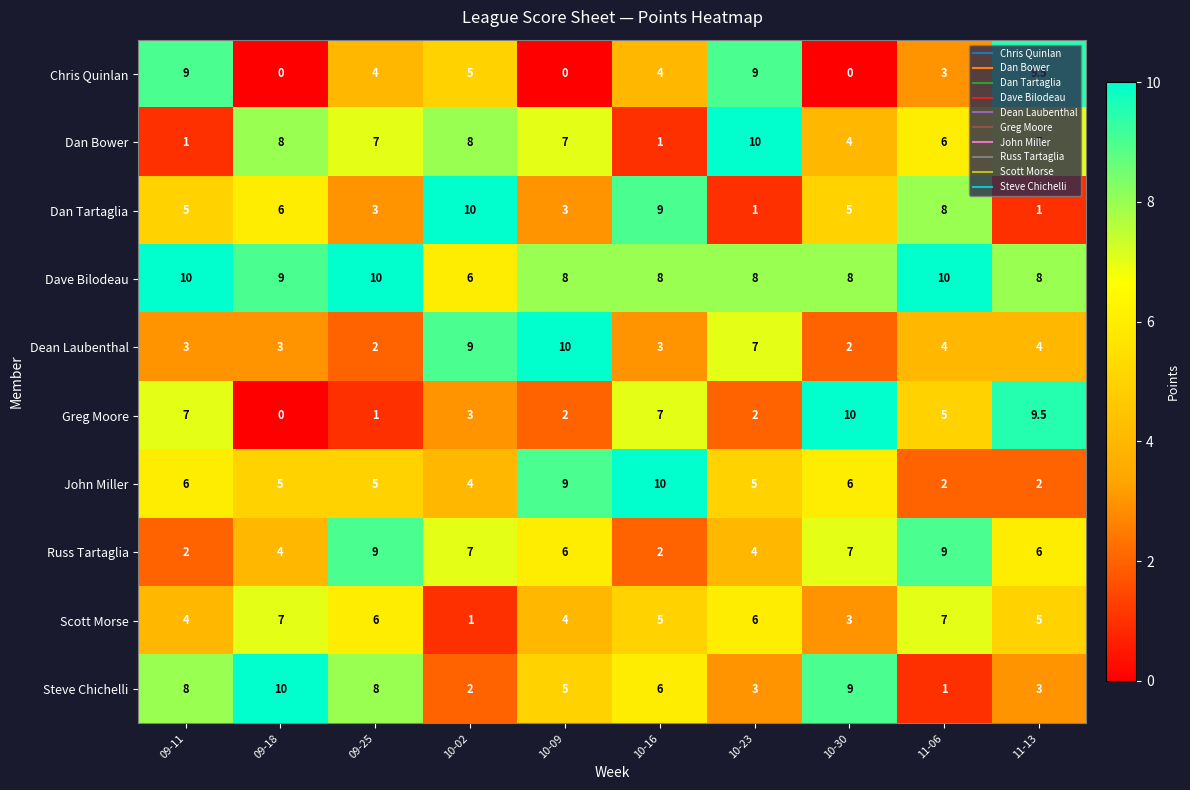

Is the value of Steve Chichelli at 10-23 greater than the value of Dan Tartaglia at 10-23?

Yes